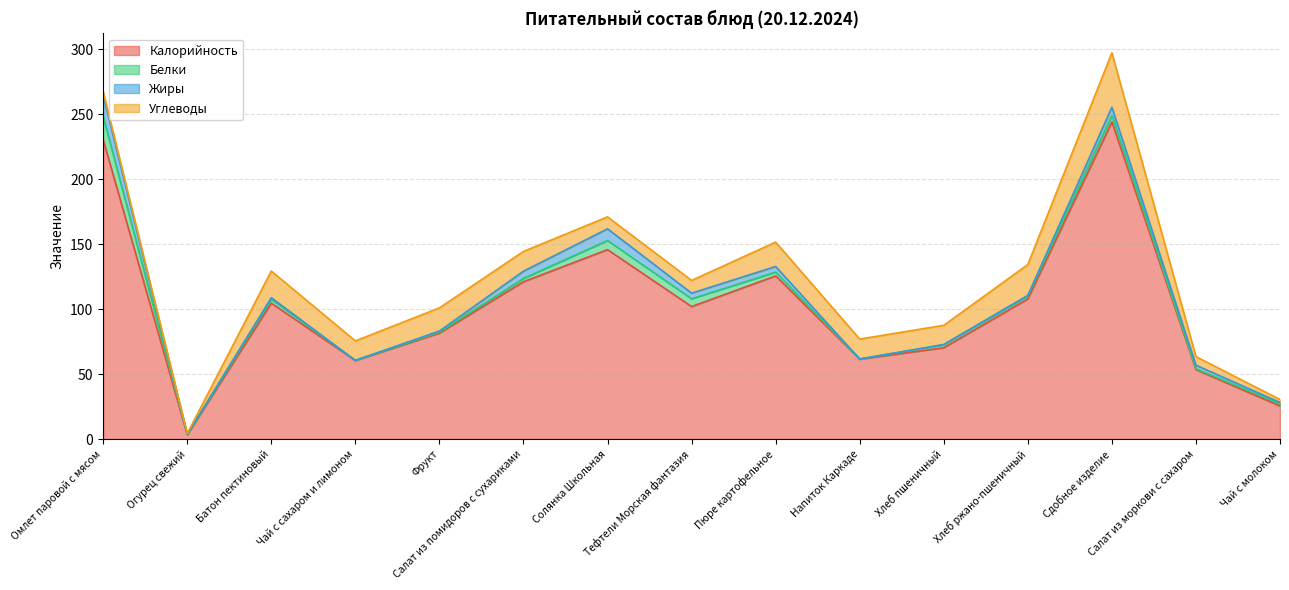

What is the difference between the maximum and minimum values in the Белки series?

17.9